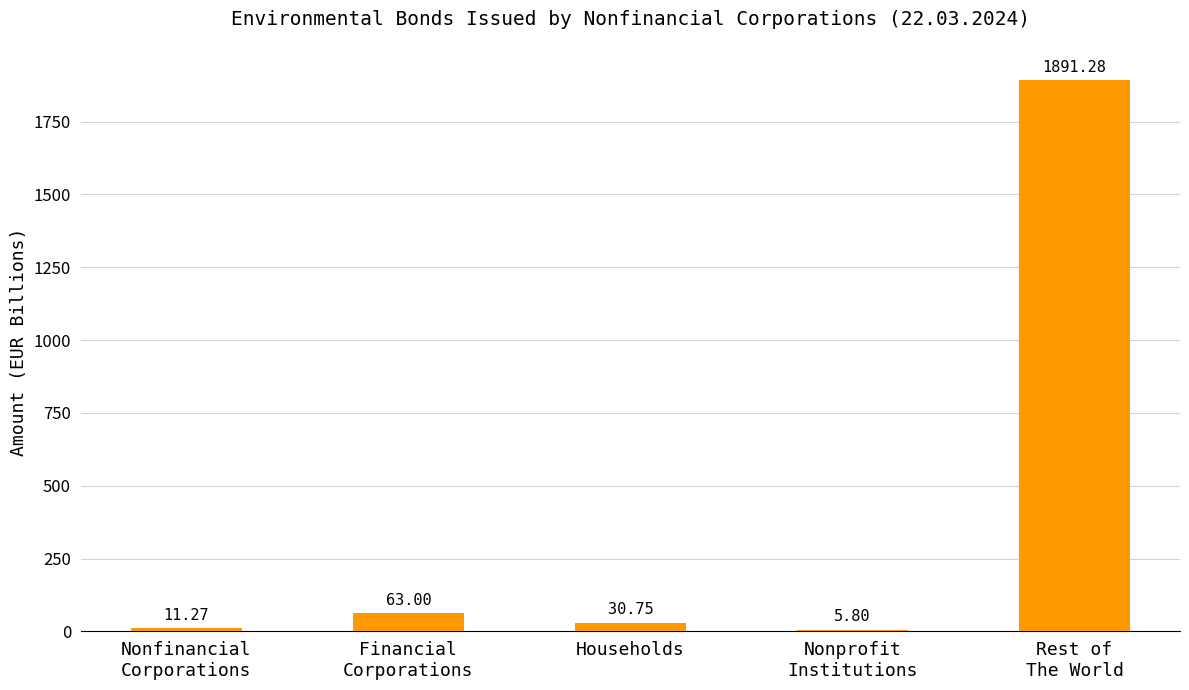

How many data points are above 30?

3